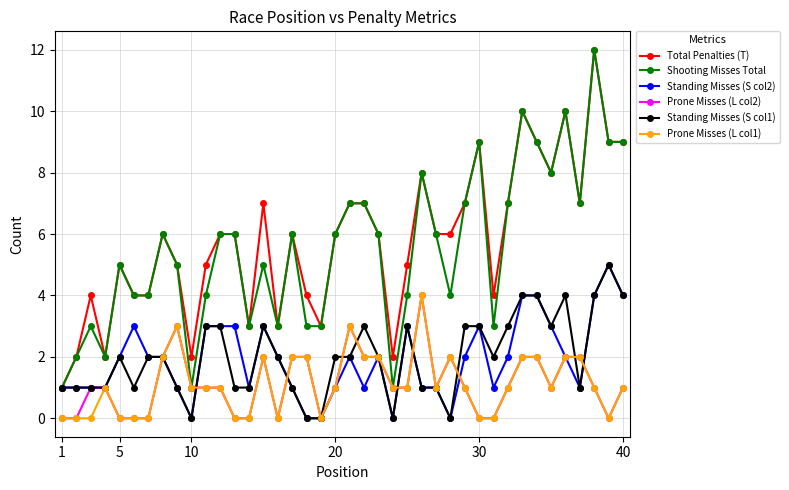

What is the value of the Total Penalties (T) point at the 40th from the left?

9